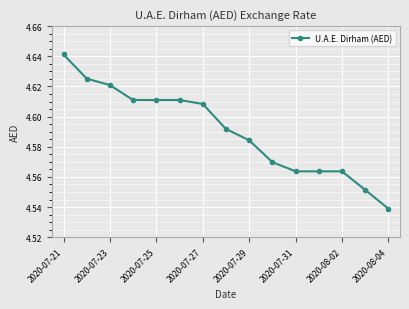

Count the values in the range 4 to 5.

15